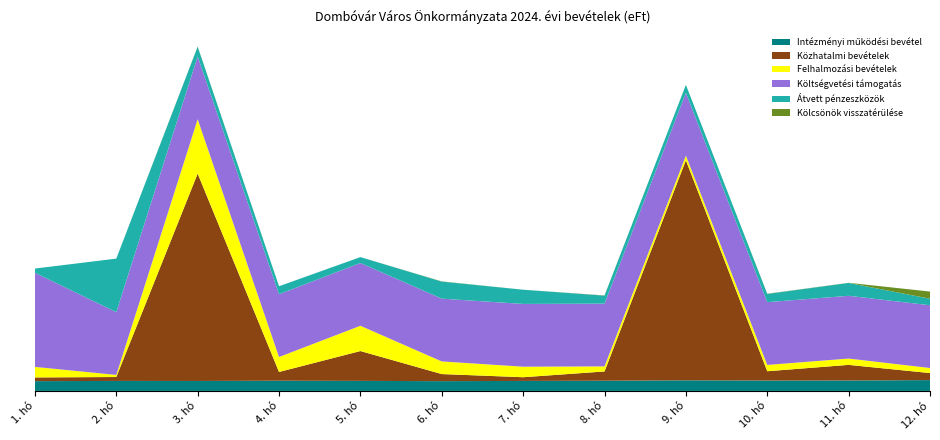

Reading left to right, transcribe all the data shown in this chart.

Intézményi működési bevétel: 1. hó=23223	2. hó=23723	3. hó=23623	4. hó=24223	5. hó=23823	6. hó=23223	7. hó=23723	8. hó=24223	9. hó=25223	10. hó=24723	11. hó=24823	12. hó=25695
Közhatalmi bevételek: 1. hó=8800	2. hó=9300	3. hó=492000	4. hó=20800	5. hó=70800	6. hó=16800	7. hó=8800	8. hó=22000	9. hó=522000	10. hó=22000	11. hó=37000	12. hó=16700
Felhalmozási bevételek: 1. hó=25000	2. hó=5000	3. hó=129000	4. hó=35502	5. hó=60000	6. hó=30000	7. hó=25000	8. hó=12000	9. hó=11000	10. hó=15000	11. hó=15000	12. hó=12000
Költségvetési támogatás: 1. hó=223270	2. hó=148847	3. hó=148847	4. hó=148847	5. hó=148847	6. hó=148847	7. hó=148847	8. hó=148847	9. hó=148847	10. hó=148847	11. hó=148847	12. hó=148845
Átvett pénzeszközök: 1. hó=10000	2. hó=127000	3. hó=23000	4. hó=19000	5. hó=14000	6. hó=40500	7. hó=33741	8. hó=19000	9. hó=19000	10. hó=19500	11. hó=30500	12. hó=15476
Kölcsönök visszatérülése: 1. hó=0	2. hó=0	3. hó=500	4. hó=0	5. hó=0	6. hó=500	7. hó=0	8. hó=500	9. hó=0	10. hó=500	11. hó=300	12. hó=17000